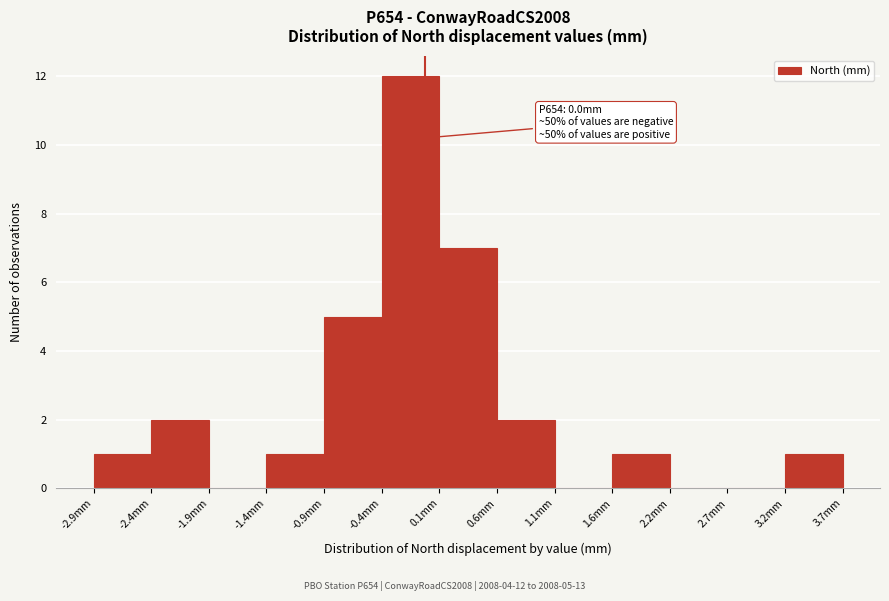

Over which range of the x-axis is the bar tallest?

-0.4 to 0.1